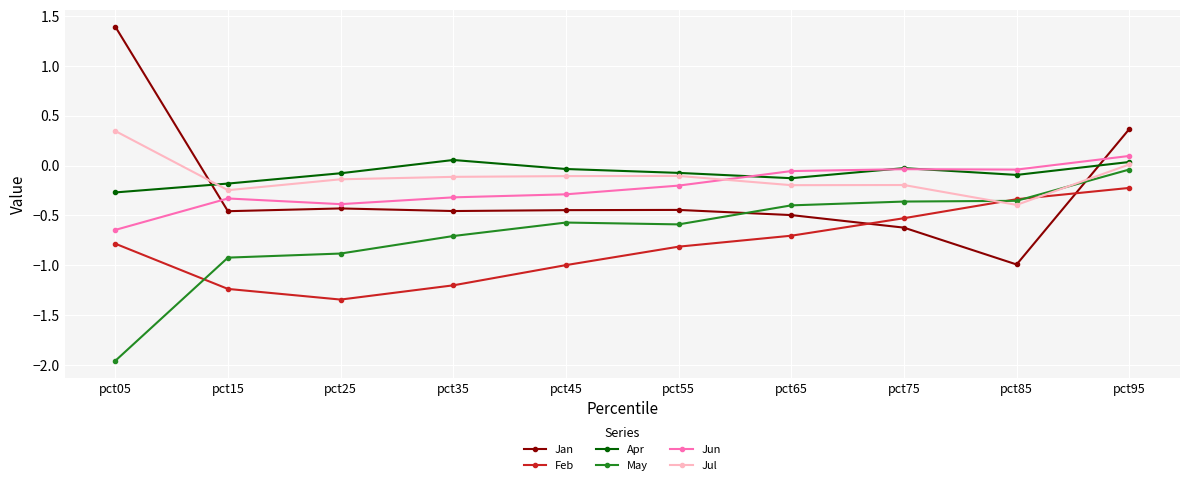

Does the chart display data point markers on the line(s)?

Yes